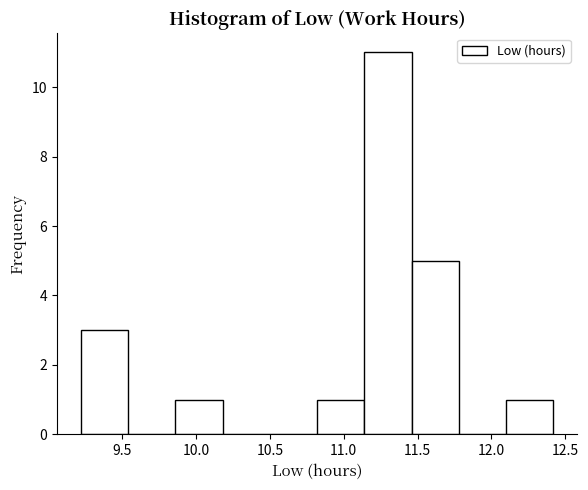

Reading left to right, list every bar in this chart as the range it spans on the x-axis followed by its height. Neither the bar edges nor the heights are printed on the chart, so give them approximately, as read against the axes.

9.22 to 9.54: 3
9.54 to 9.86: 0
9.86 to 10.18: 1
10.18 to 10.50: 0
10.50 to 10.82: 0
10.82 to 11.14: 1
11.14 to 11.46: 11
11.46 to 11.78: 5
11.78 to 12.10: 0
12.10 to 12.42: 1